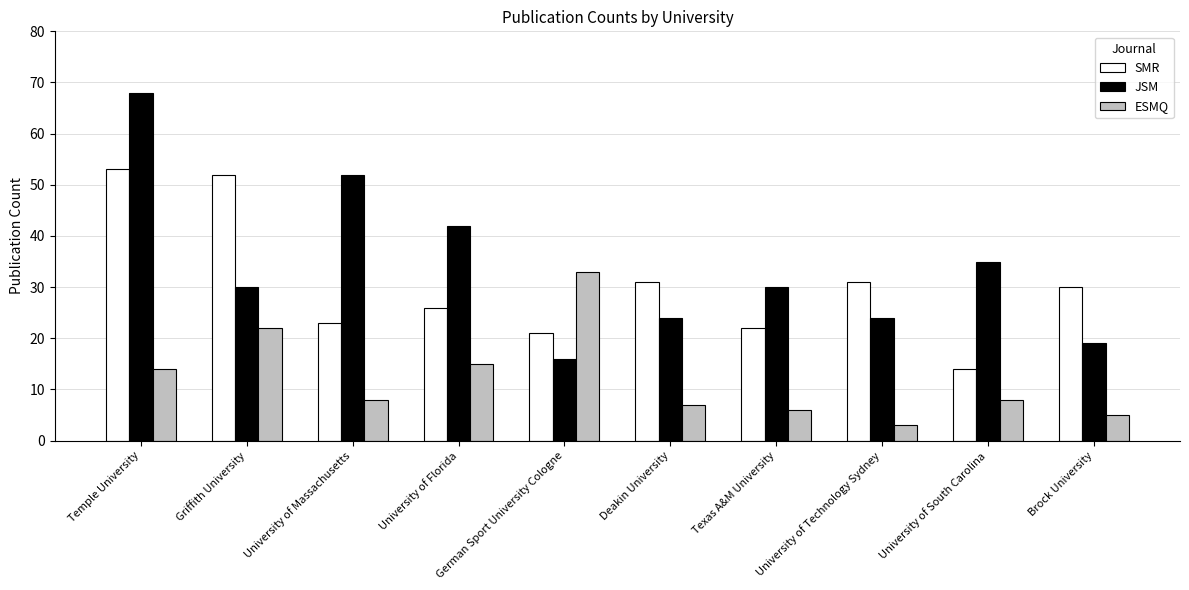

Read the JSM value at Brock University, to the nearest 10.

20